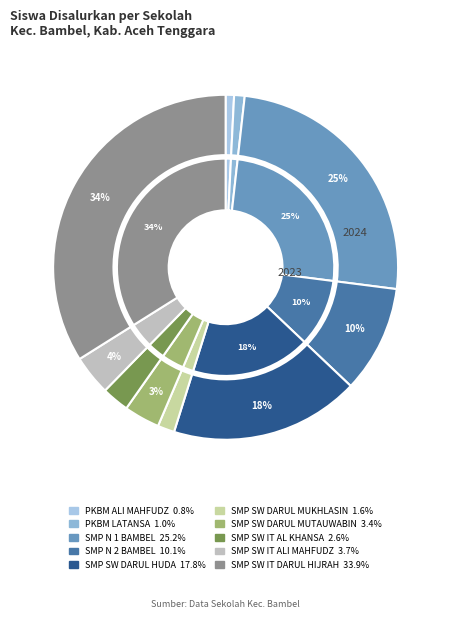

The SMP SWASTA DARUL MUTAUWABIN slice represents 1% of the pie. True or false?

False